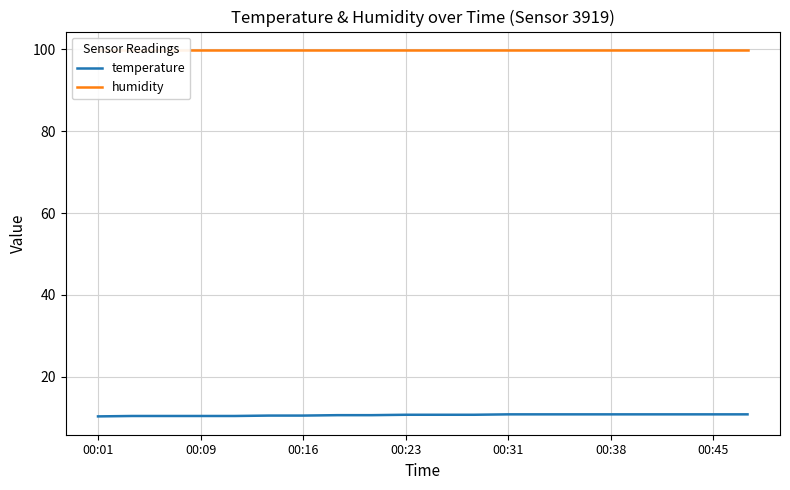

True or false: humidity has more than 2 interior local peaks.

False